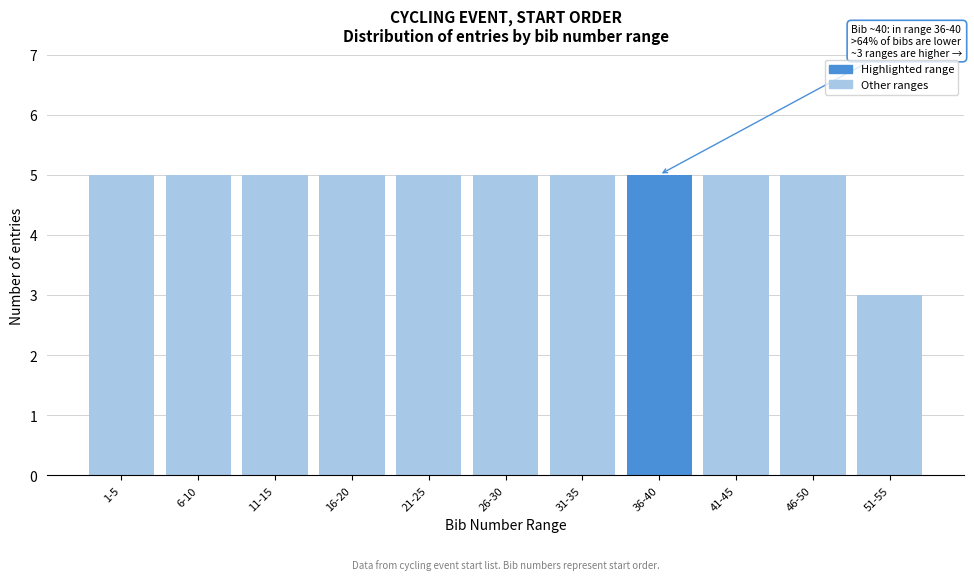

Reading right to left, extract all data points from this chart.

51-55=3	46-50=5	41-45=5	36-40=5	31-35=5	26-30=5	21-25=5	16-20=5	11-15=5	6-10=5	1-5=5